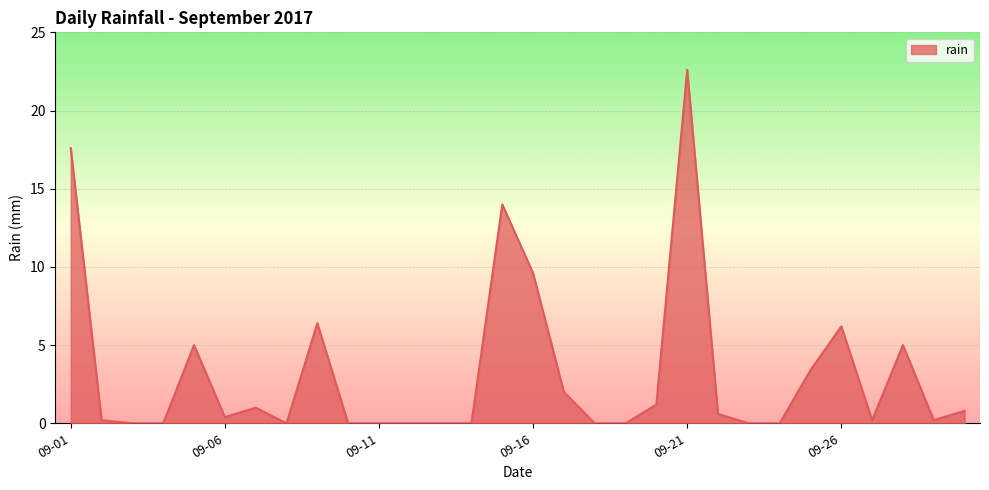

What is the maximum value shown in the chart?

22.6